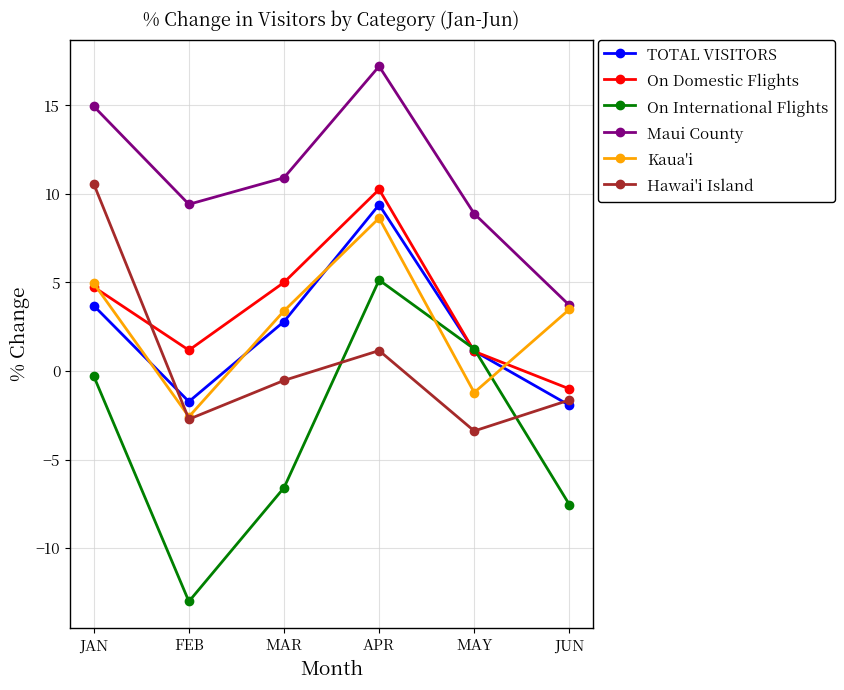

What is the spread (max minus min) of values at JUN?

11.3